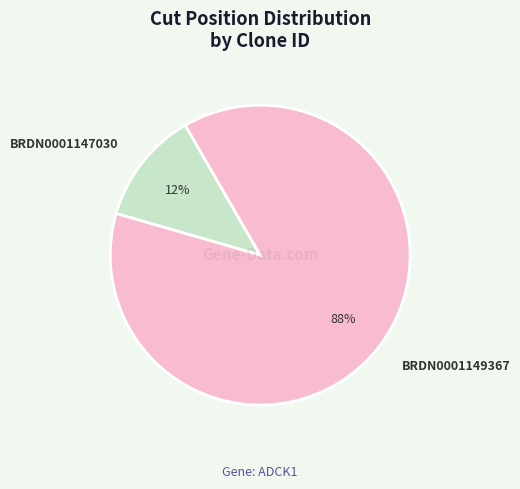

What is the smallest slice in the pie chart?

BRDN0001147030